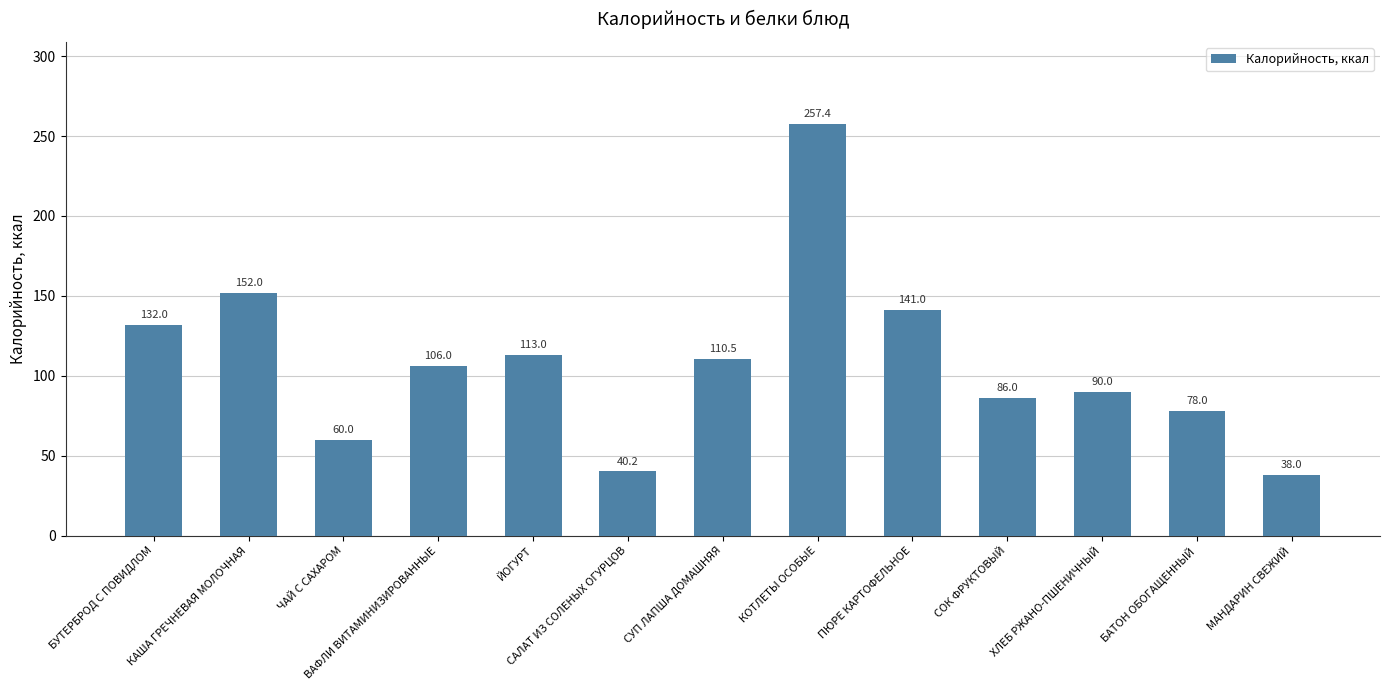

Where is the data nearest to the value 147?

КАША ГРЕЧНЕВАЯ МОЛОЧНАЯ